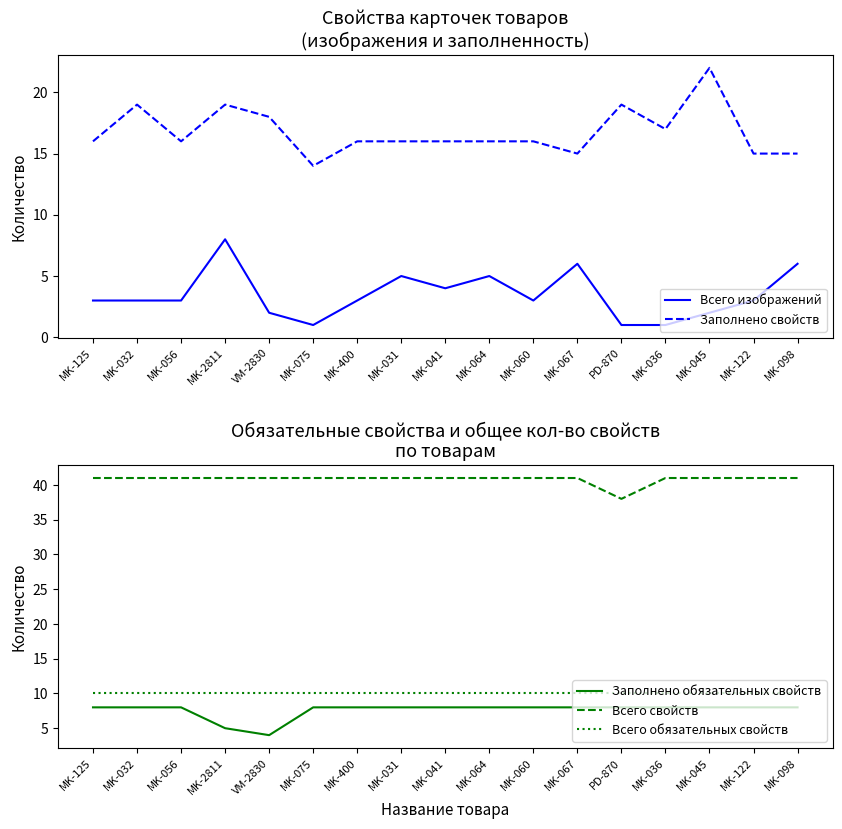

True or false: Всего изображений has a value of 2 at MK-400.

False